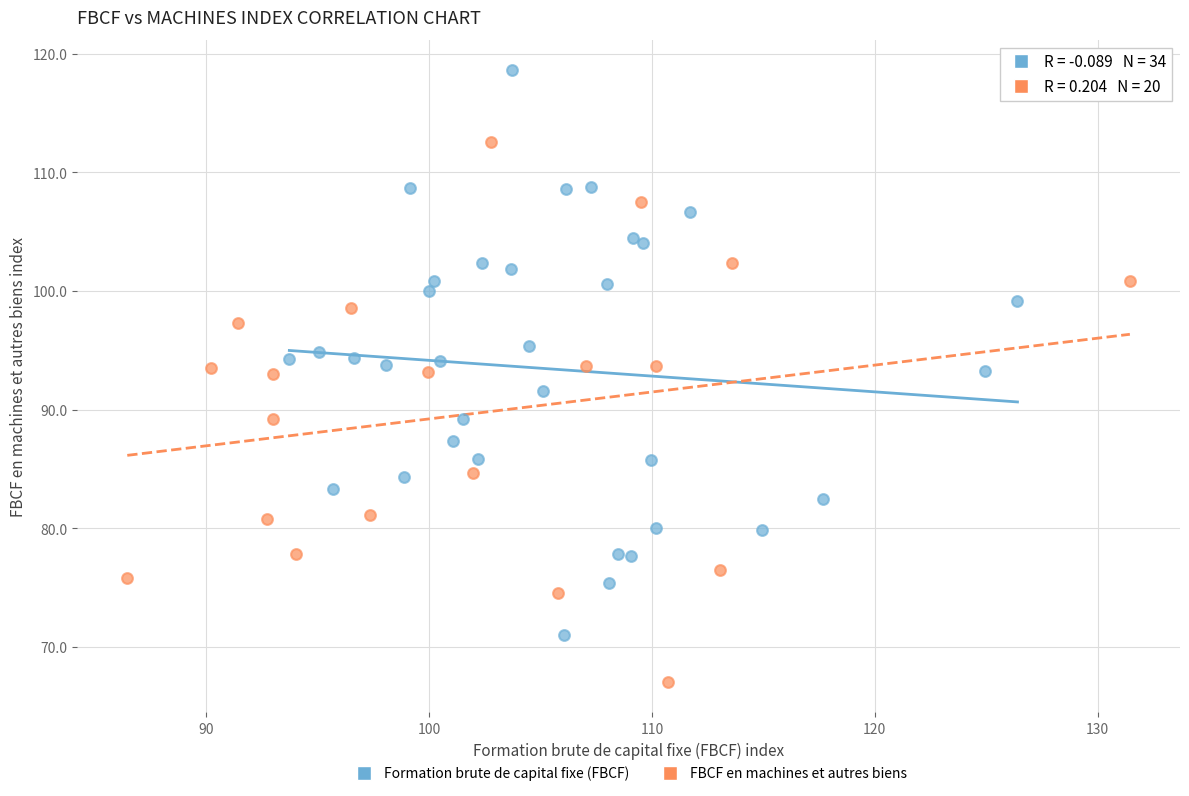

Which series reaches the minimum Y coordinate?

FBCF en machines et autres biens